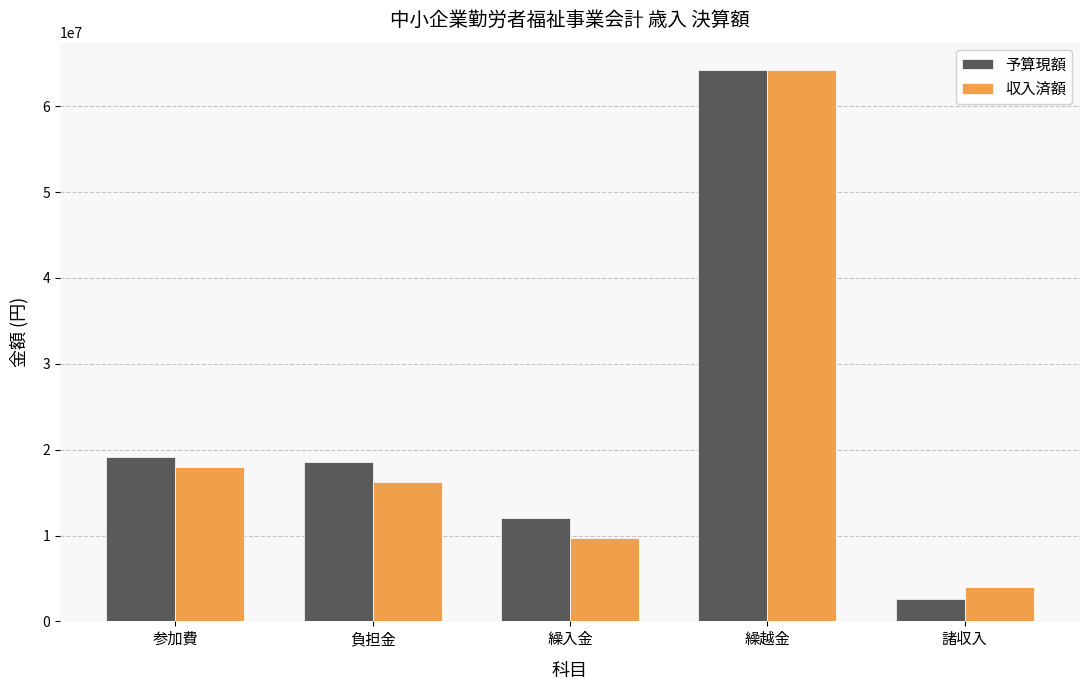

Reading left to right, list all the values displayed in this chart.

予算現額: 参加費=19200000	負担金=18514000	繰入金=12079000	繰越金=64200000	諸収入=2568000
収入済額: 参加費=17956900	負担金=16252312	繰入金=9768602	繰越金=64200593	諸収入=3958287